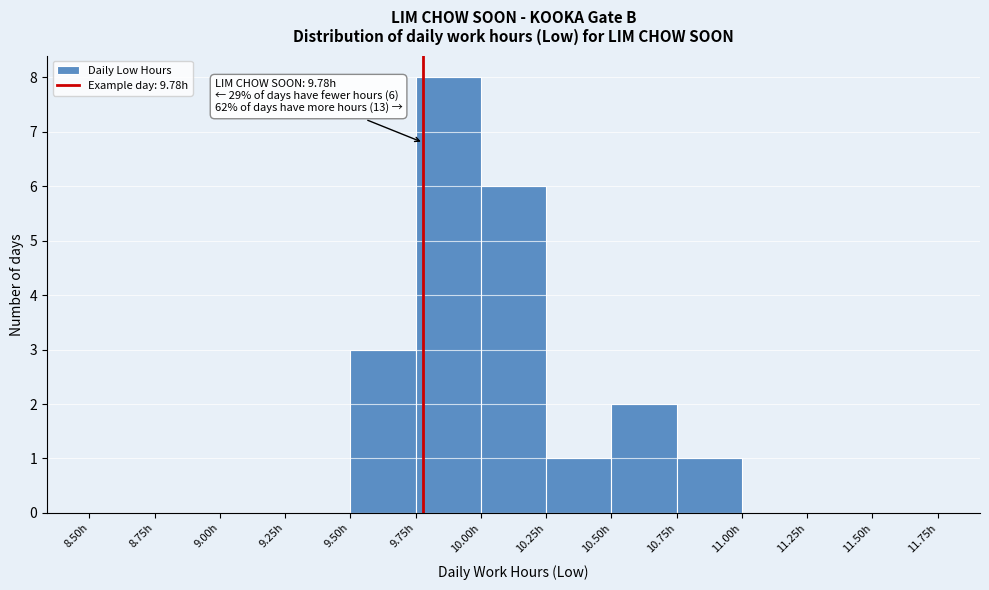

Which range on the x-axis has the tallest bar?

9.75 to 10.00